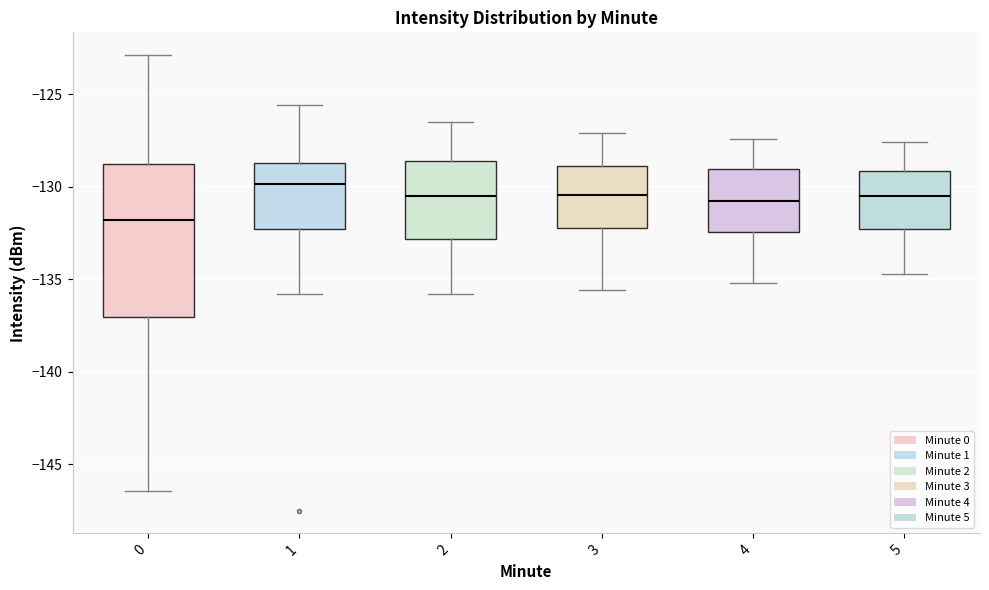

Where does the lower whisker of the box at x = 2 end on the y-axis? The values are not printed on the chart, so give them approximately, as read against the axis.

-136.0